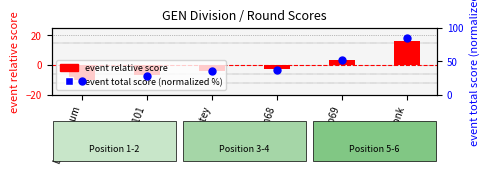

What are all the series names shown in the legend?

event relative score, event total score (normalized)